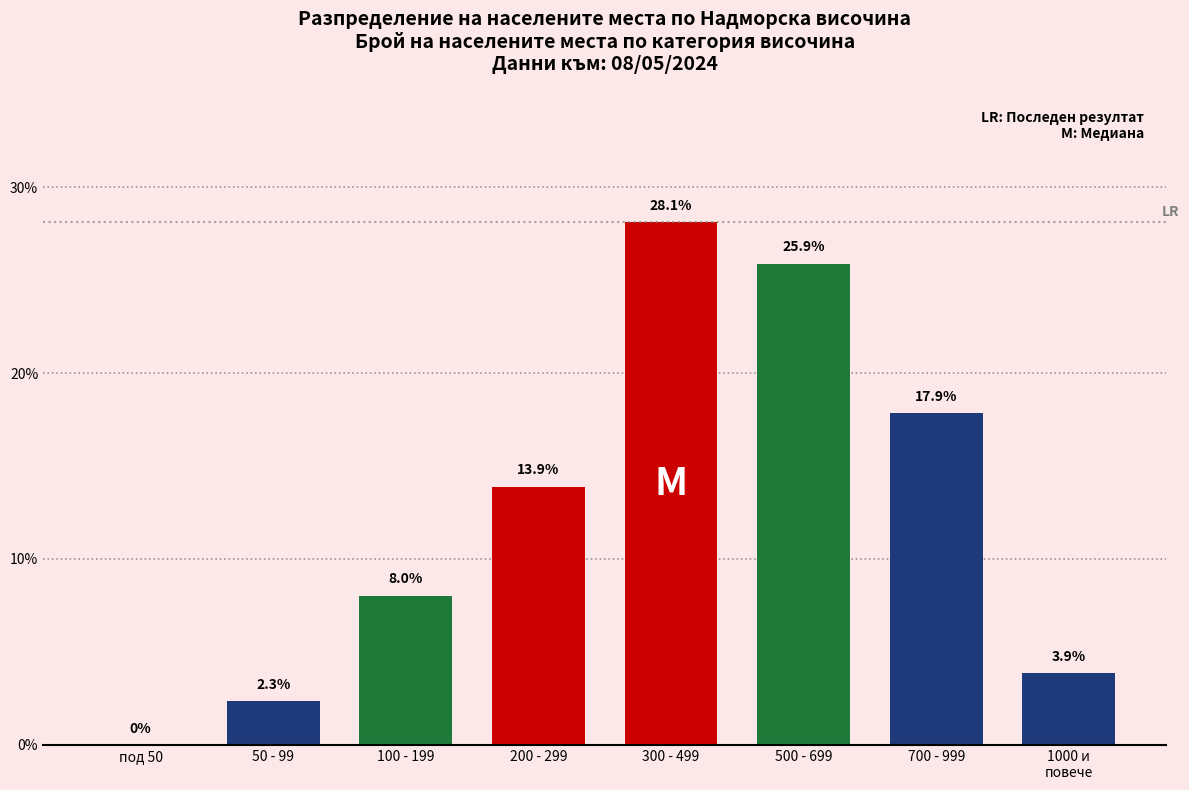

At which label does the data first exceed 13?

200 - 299